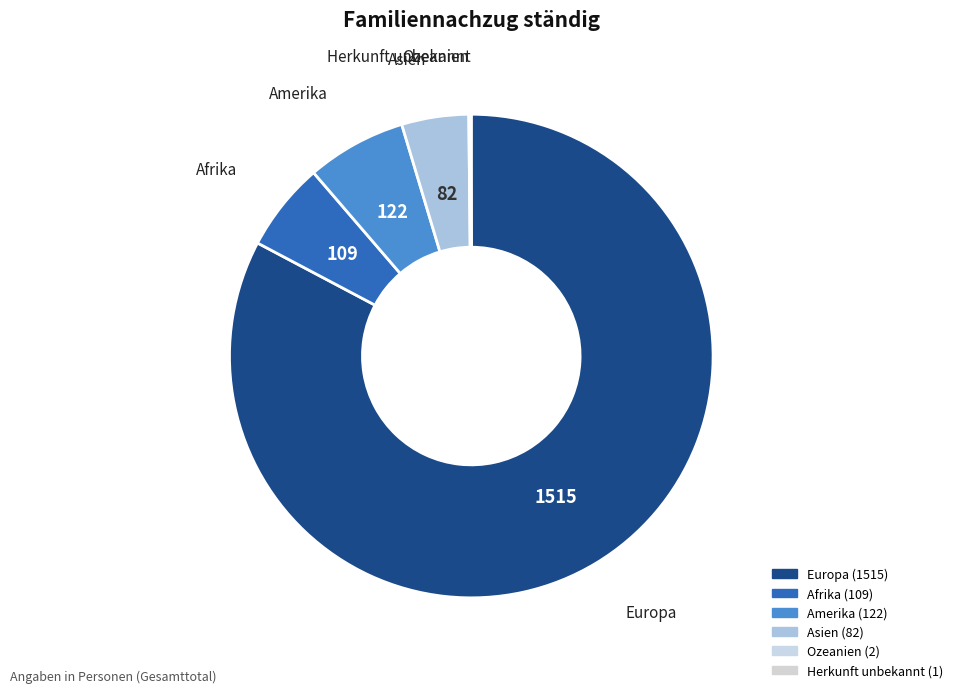

How many slices are in this pie chart?

6